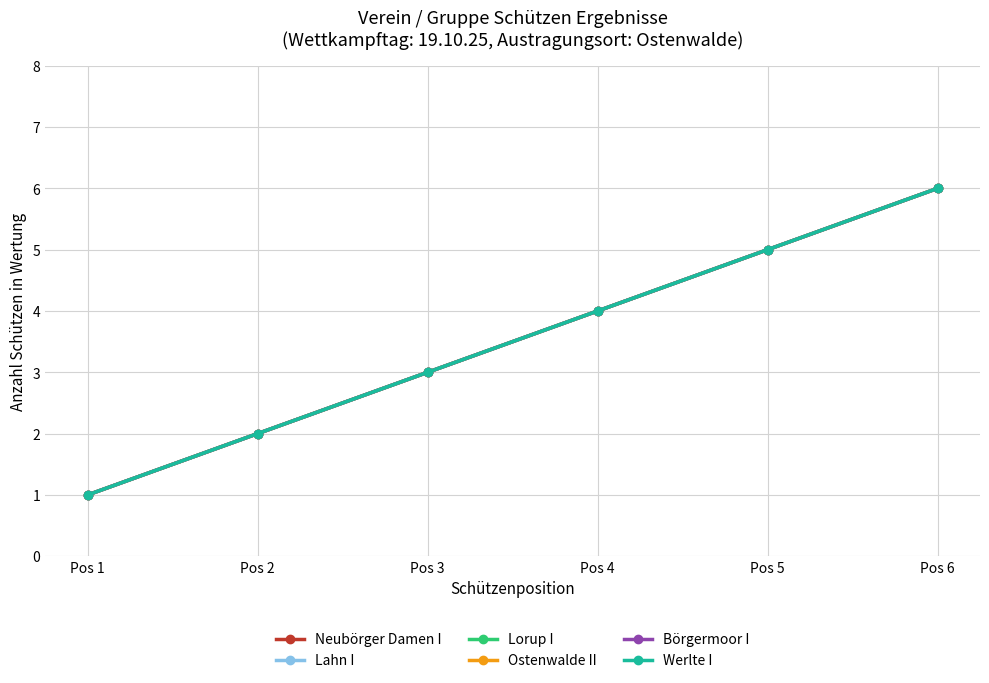

Count the Neubörger Damen I values in the range 2 to 5.

4